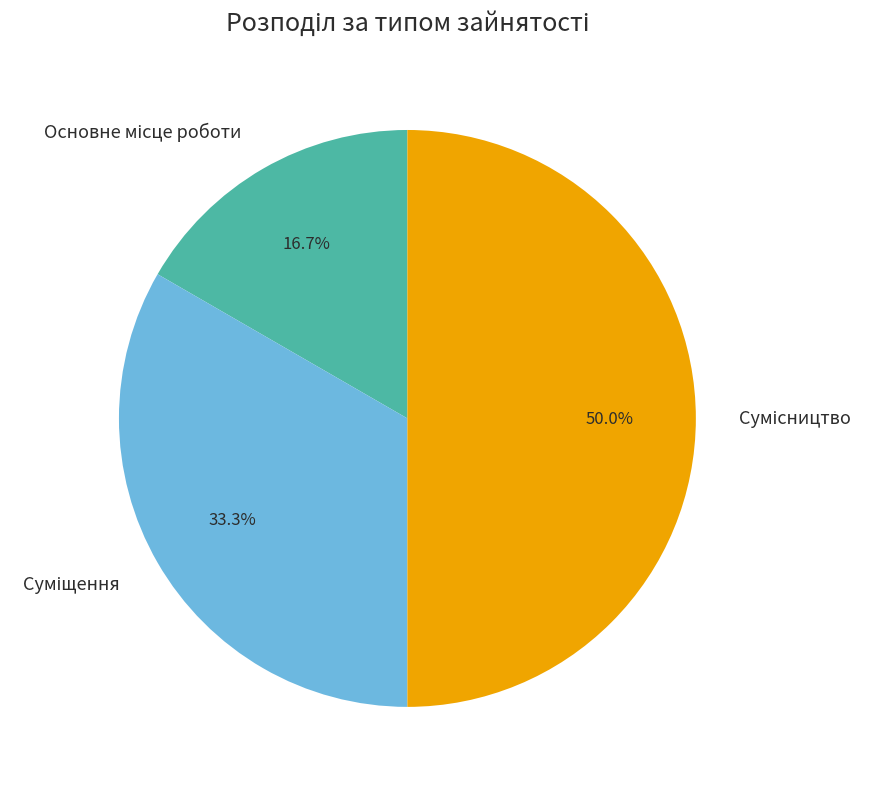

To the nearest percent, what percentage of the pie is Основне місце роботи?

17%